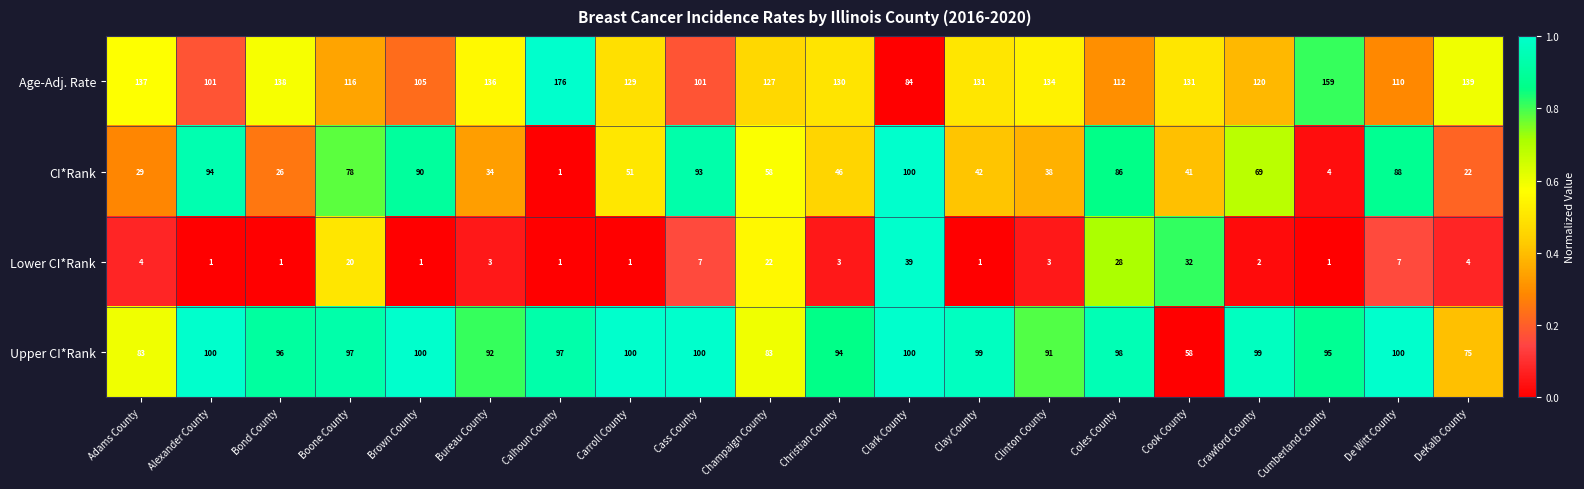

What is the difference between the maximum and minimum values in the Upper CI*Rank series?

42